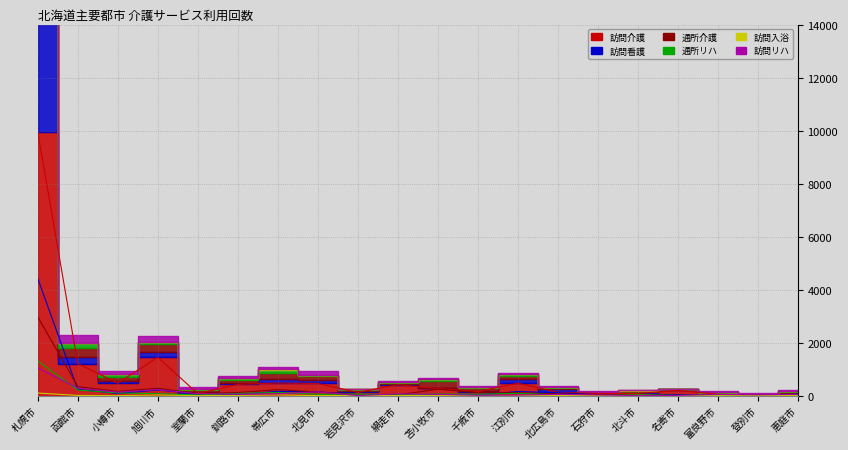

Is it true that 訪問リハ equals 617 at 北斗市?

False